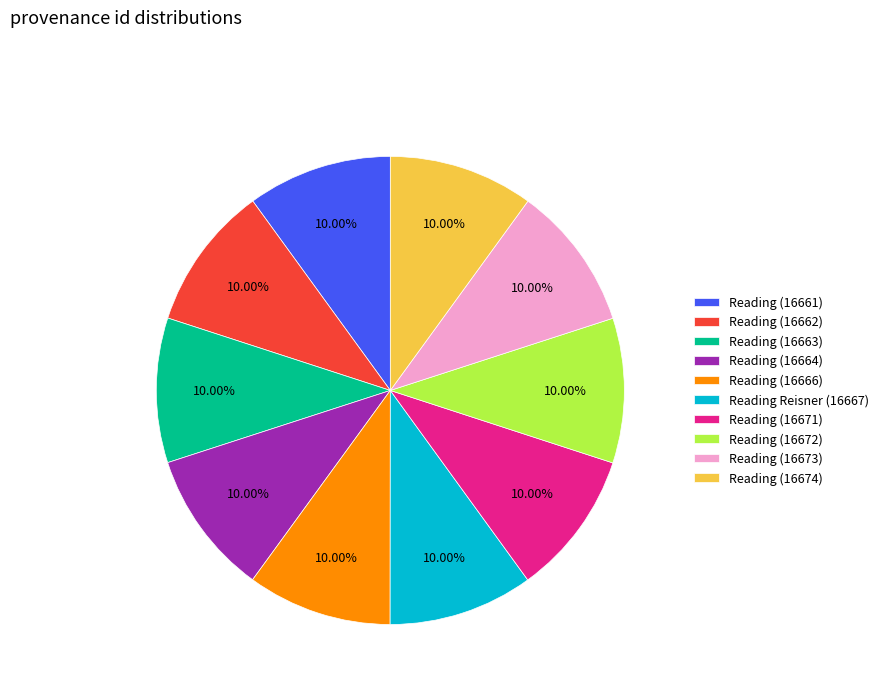

To the nearest percent, what is the average slice percentage?

10%